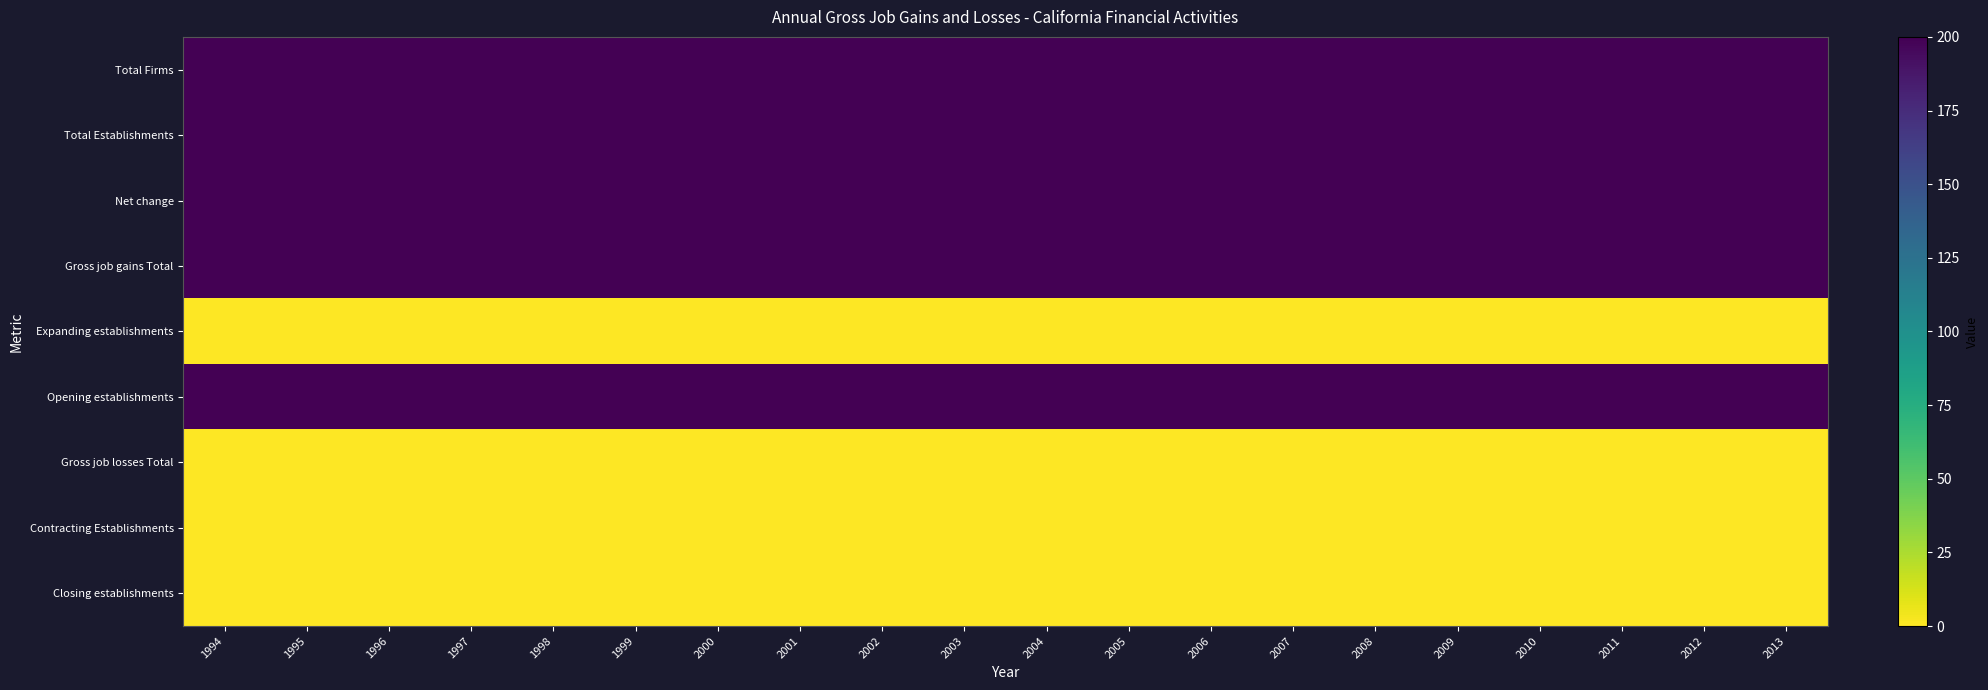

At which category is the sum across all series the highest?

1994